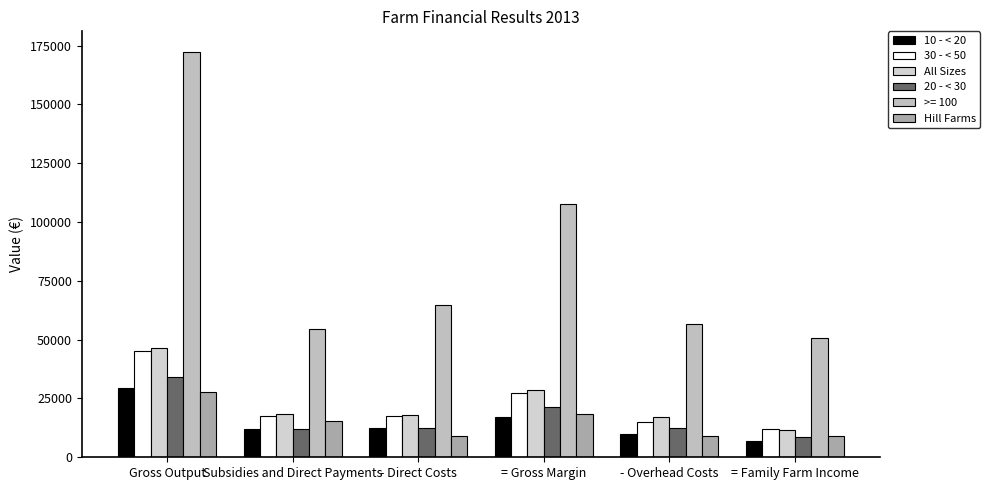

At which category is the sum across all series the highest?

Gross Output